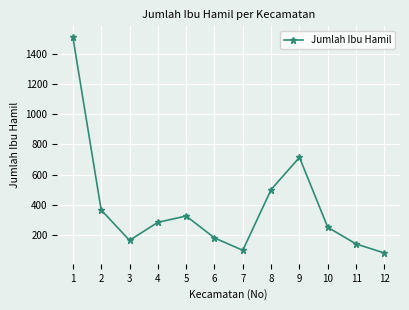

Read the value at 6, to the nearest 100.

200